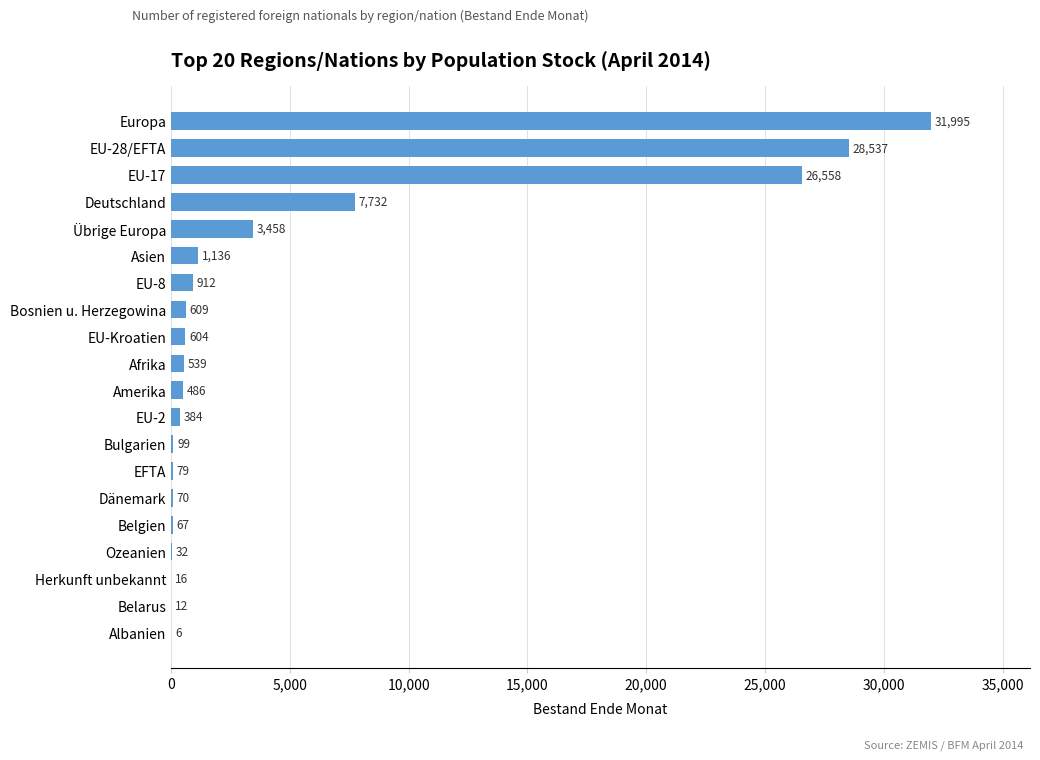

Reading bottom to top, extract all data points from this chart.

Albanien=6	Belarus=12	Herkunft unbekannt=16	Ozeanien=32	Belgien=67	Dänemark=70	EFTA=79	Bulgarien=99	EU-2=384	Amerika=486	Afrika=539	EU-Kroatien=604	Bosnien u. Herzegowina=609	EU-8=912	Asien=1136	Übrige Europa=3458	Deutschland=7732	EU-17=26558	EU-28/EFTA=28537	Europa=31995